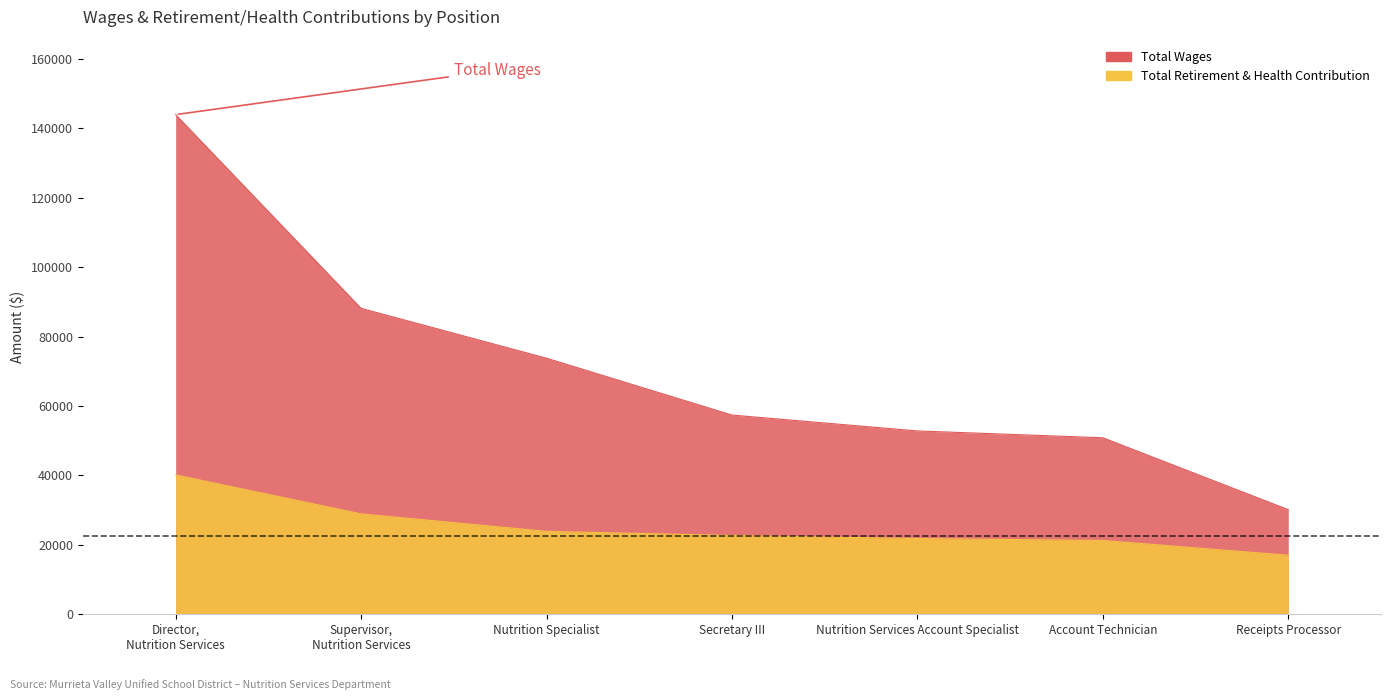

At which label does Total Wages first exceed 57415?

Director, Nutrition Services